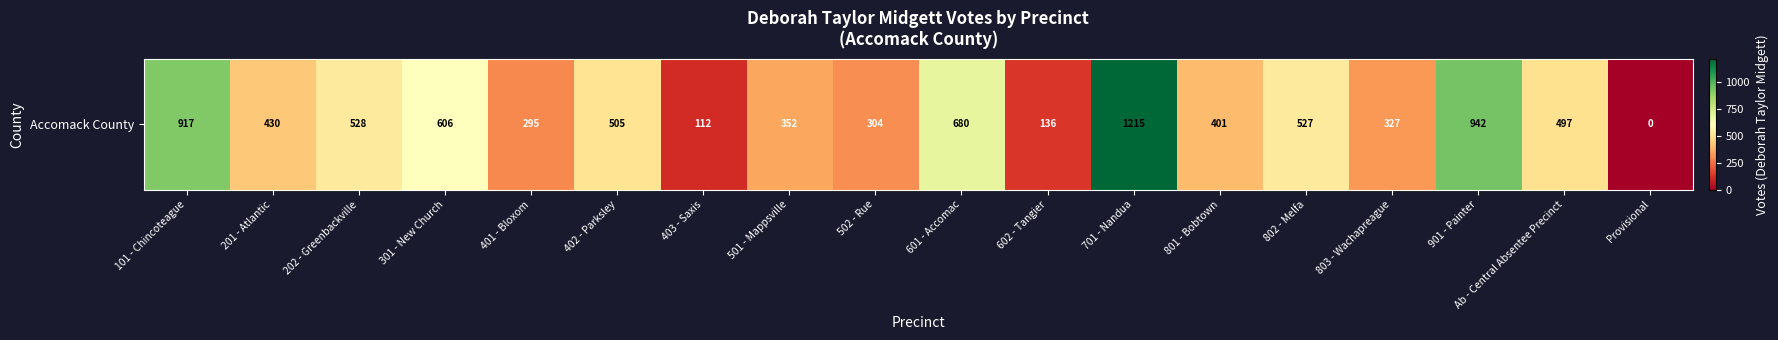

At which label does the data first exceed 497?

101 - Chincoteague